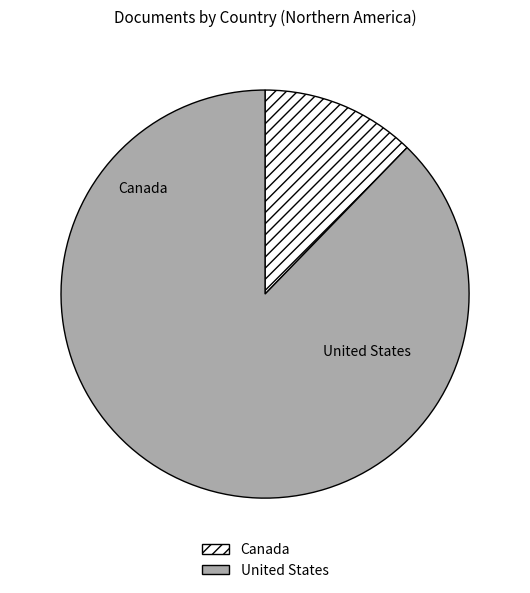

Is the sum of Canada and United States greater than half?

Yes